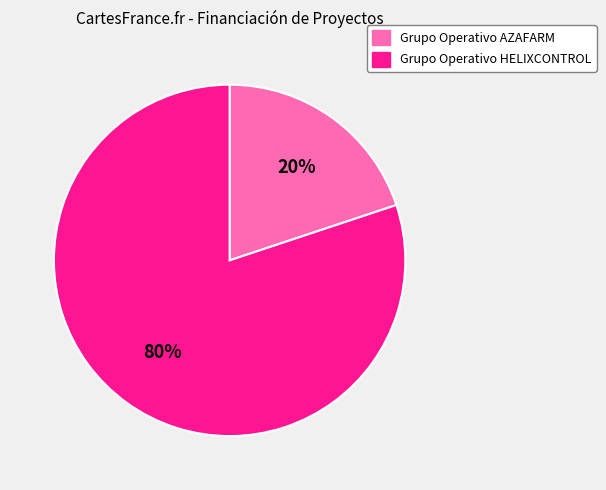

Approximately how many times larger is the value at Grupo Operativo AZAFARM compared to Grupo Operativo HELIXCONTROL?

0.2